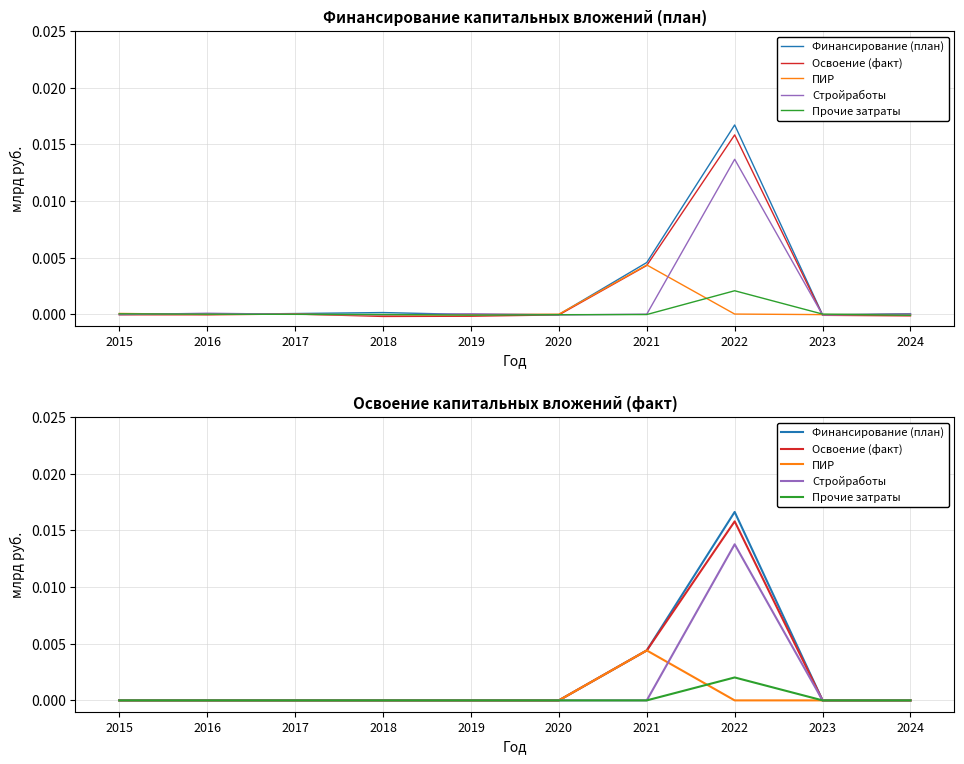

The Освоение (факт) series shows 0.0 at 2021. True or false?

True